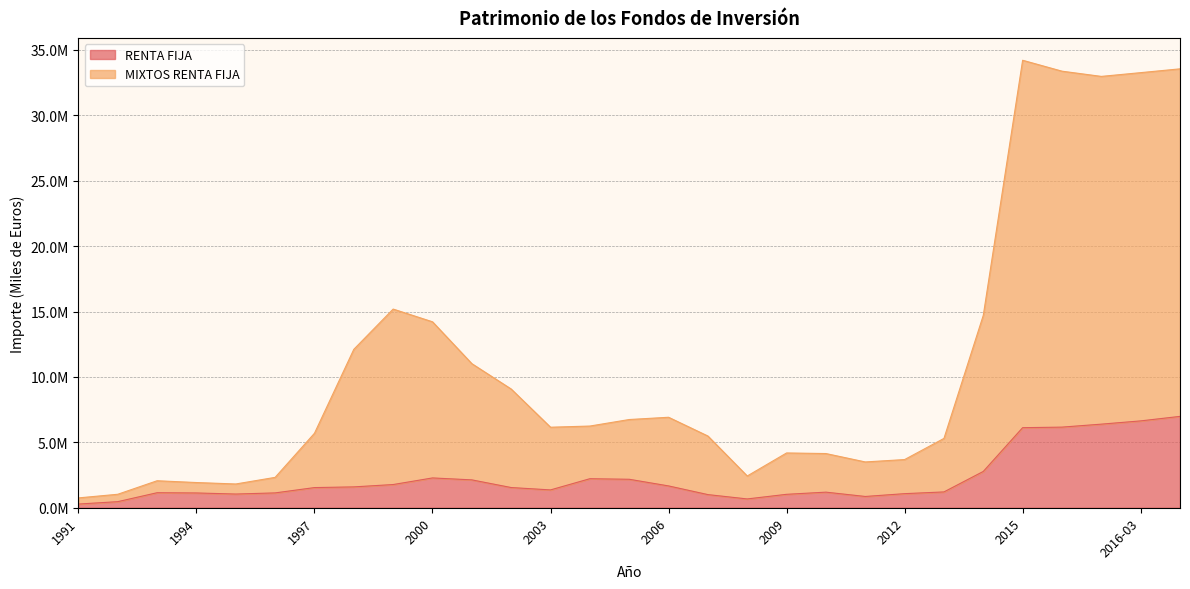

Is it true that RENTA FIJA equals 1191515 at 2010?

True